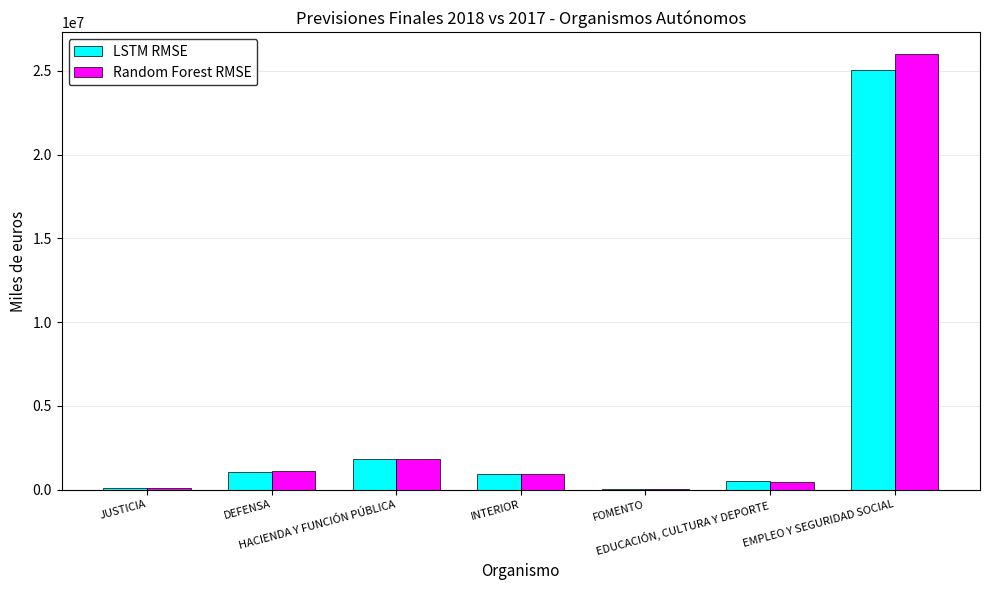

What is the maximum value for LSTM RMSE?

25021873